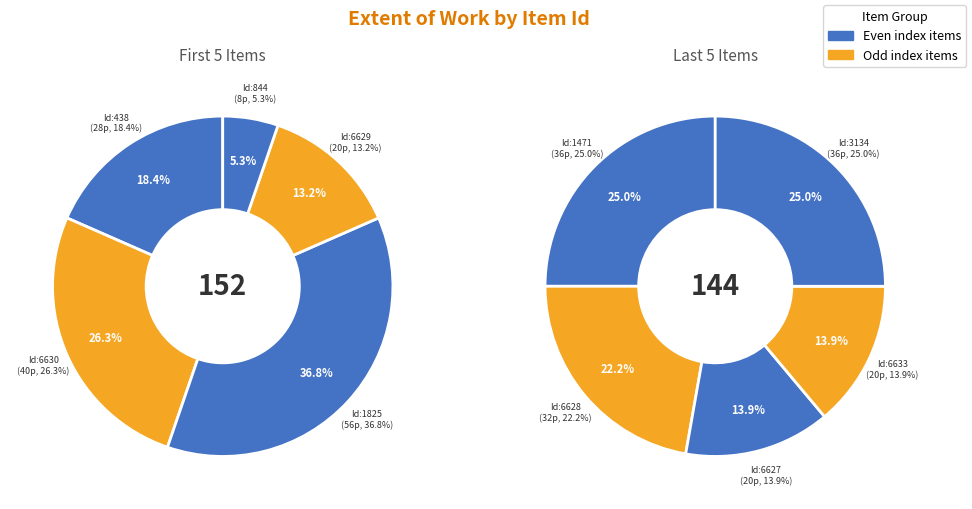

True or false: 1825 accounts for 10% of the total.

False